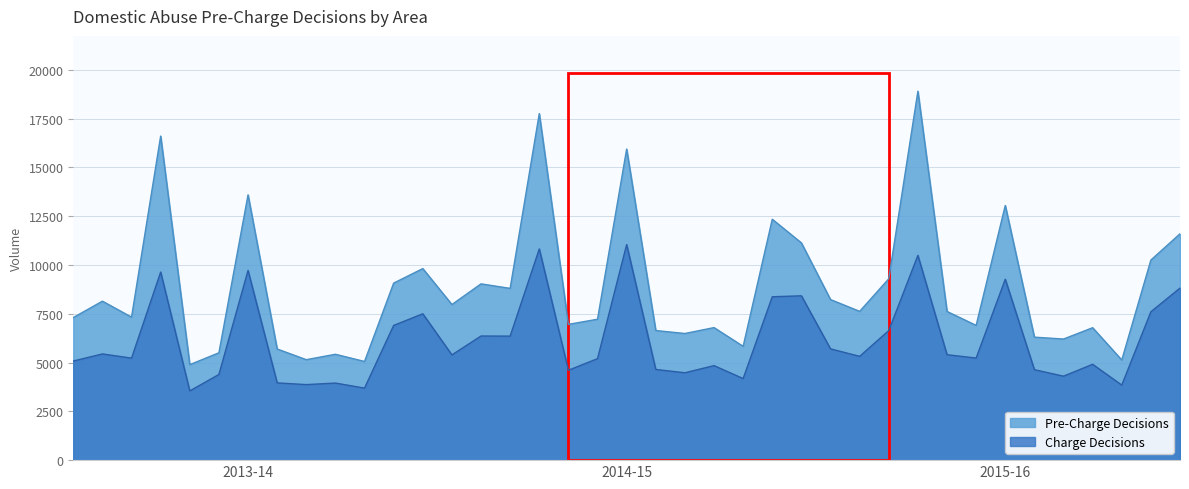

Which series has the largest total across all categories?

Pre-Charge Decisions